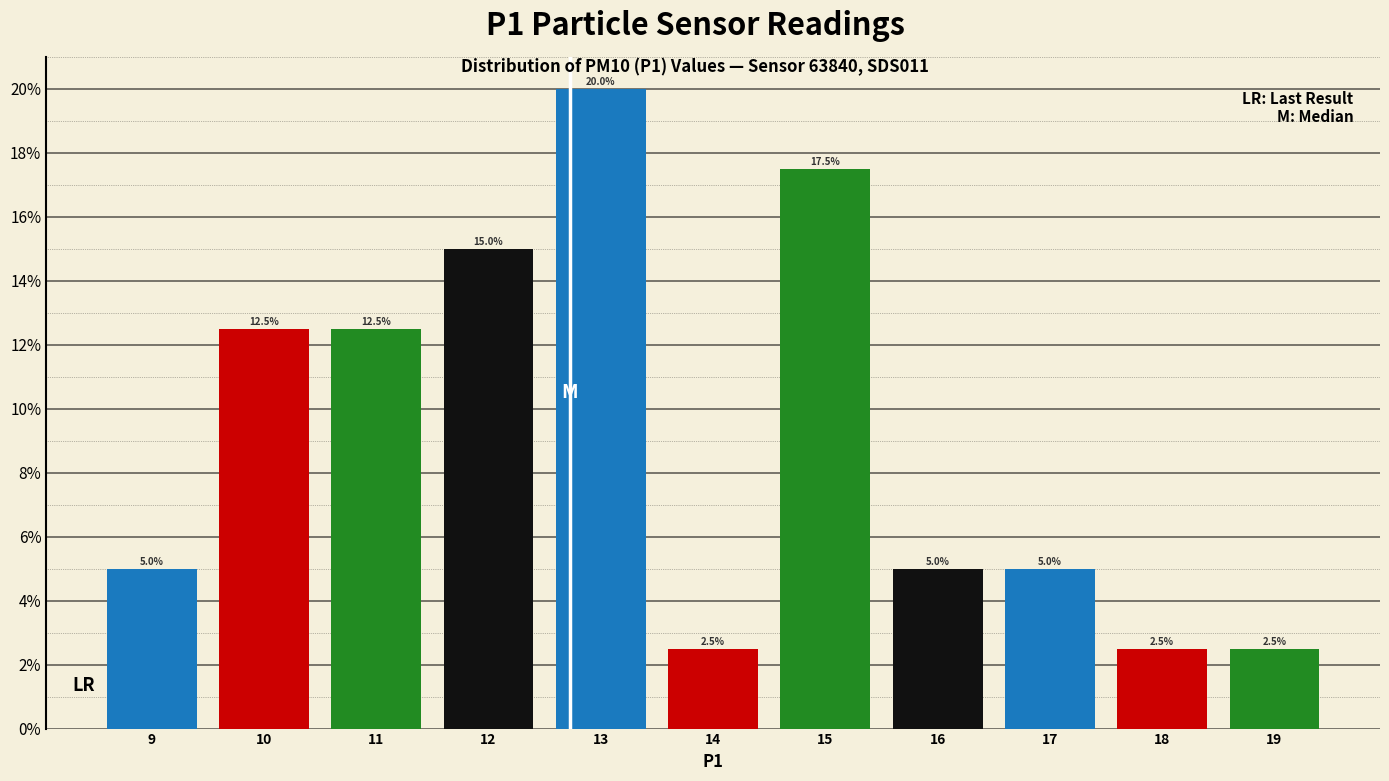

Are the bars horizontal?

No